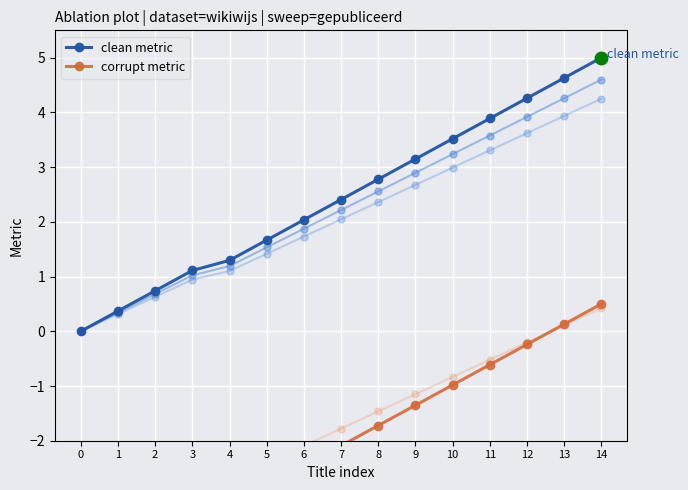

What is the value of the corrupt metric point at the 2nd from the left?

-4.1